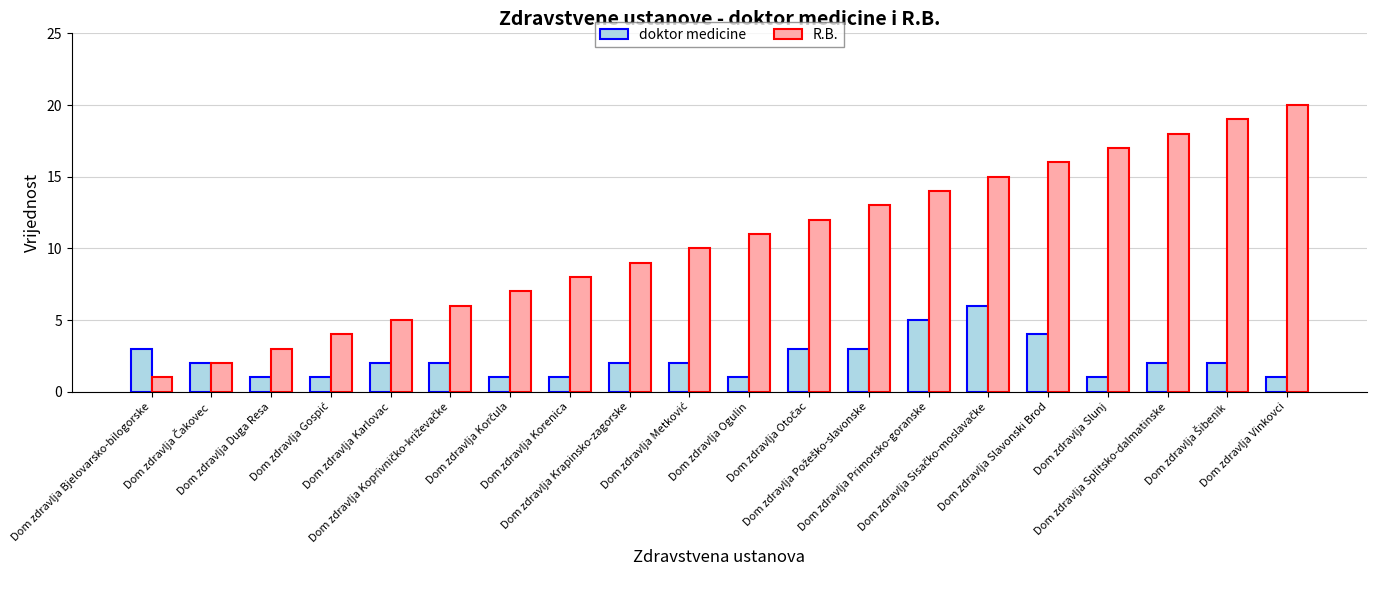

What is the highest value of the R.B. series?

20